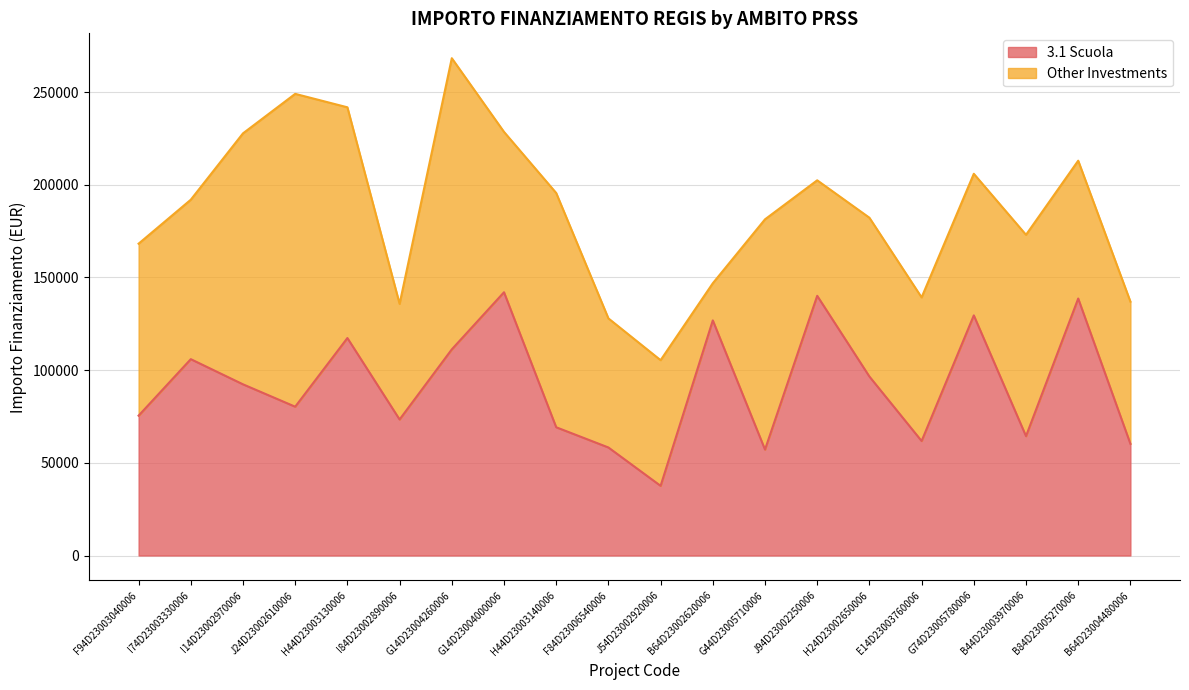

Reading left to right, transcribe all the data shown in this chart.

F94D23003040006=75442.6	I74D23003330006=105915.0	I14D23002970006=92341.9	J24D23002610006=80270.1	H44D23003130006=117311.1	I84D23002890006=73375.7	G14D23004260006=111198.7	G14D23004000006=142004.3	H44D23003140006=69180.1	F84D23006540006=58273.5	J54D23002920006=37577.6	B64D23002620006=126823.9	G44D23005710006=57143.9	J94D23002250006=140087.5	H24D23002650006=96549.4	E14D23003760006=61764.7	G74D23005780006=129534.1	B44D23003970006=64396.7	B84D23005270006=138626.5	B64D23004480006=60247.0